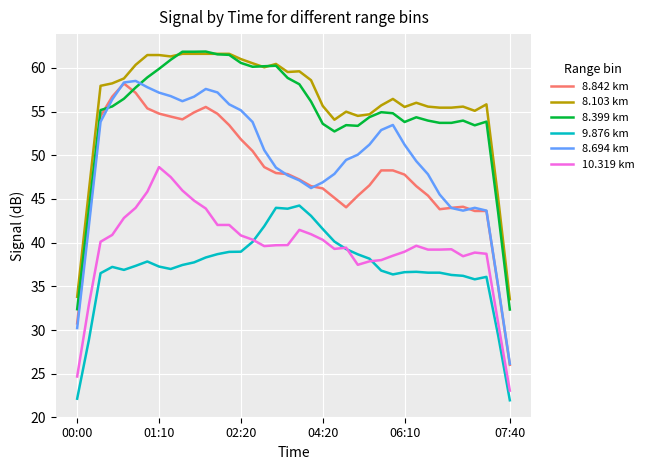

How many distinct data groups are displayed?

6